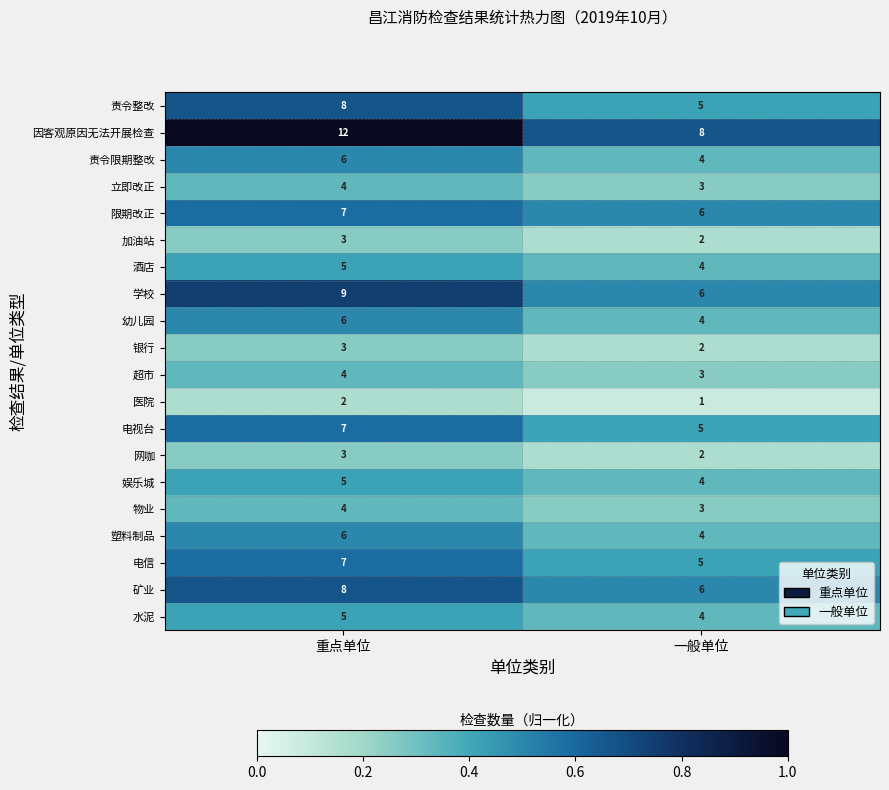

The 矿业 series shows 3 at 一般单位. True or false?

False